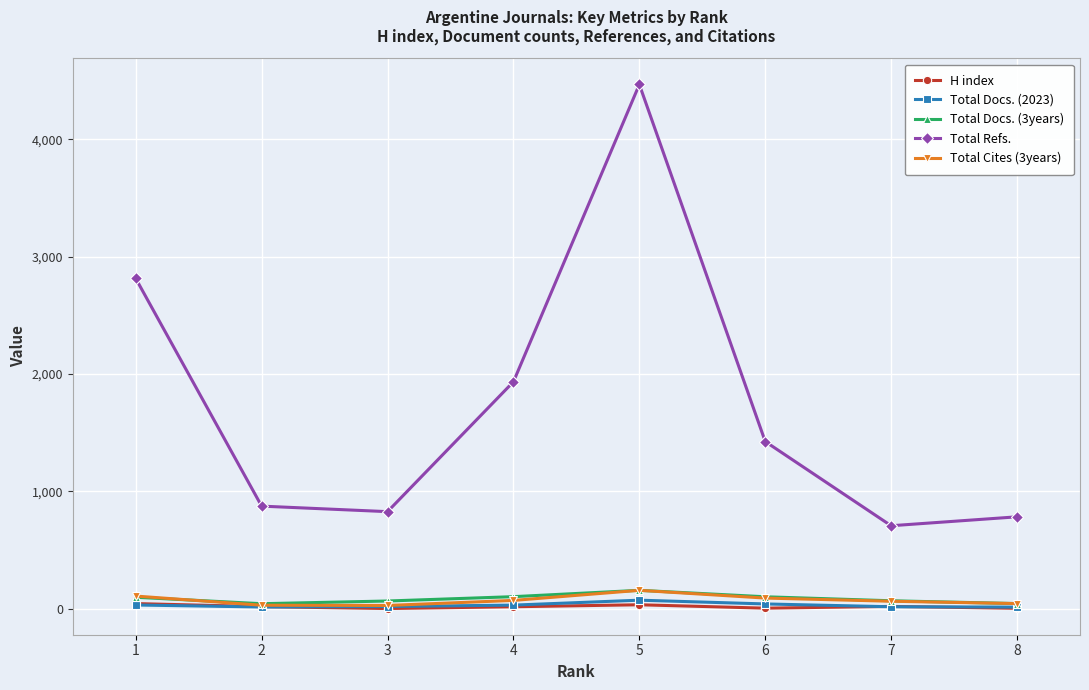

How many data points in Total Cites (3years) are less than 72?

4